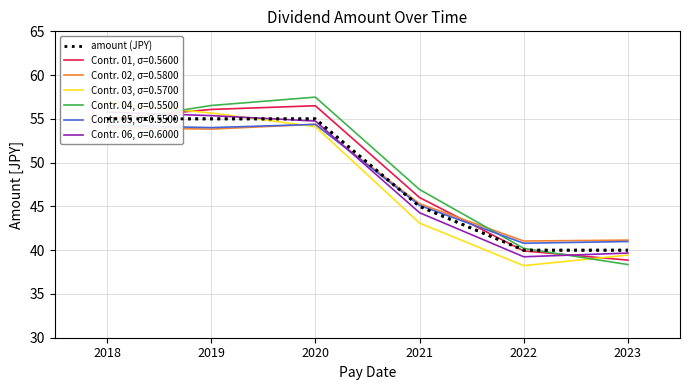

What is the difference between the values at 2019 and 2021?

10